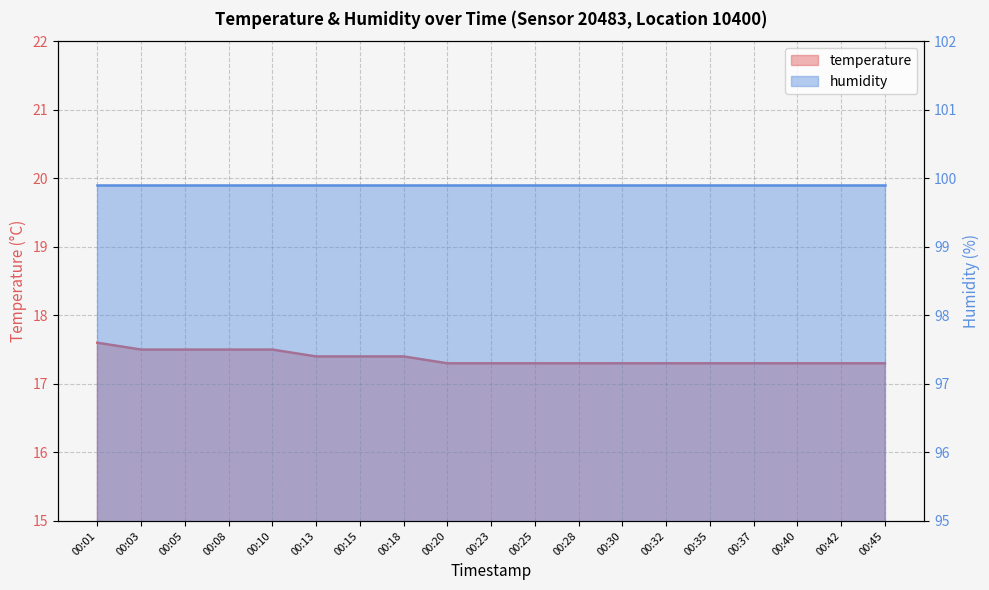

List the labels in order of value, smallest first.

00:20, 00:23, 00:25, 00:28, 00:30, 00:32, 00:35, 00:37, 00:40, 00:42, 00:45, 00:13, 00:15, 00:18, 00:03, 00:05, 00:08, 00:10, 00:01